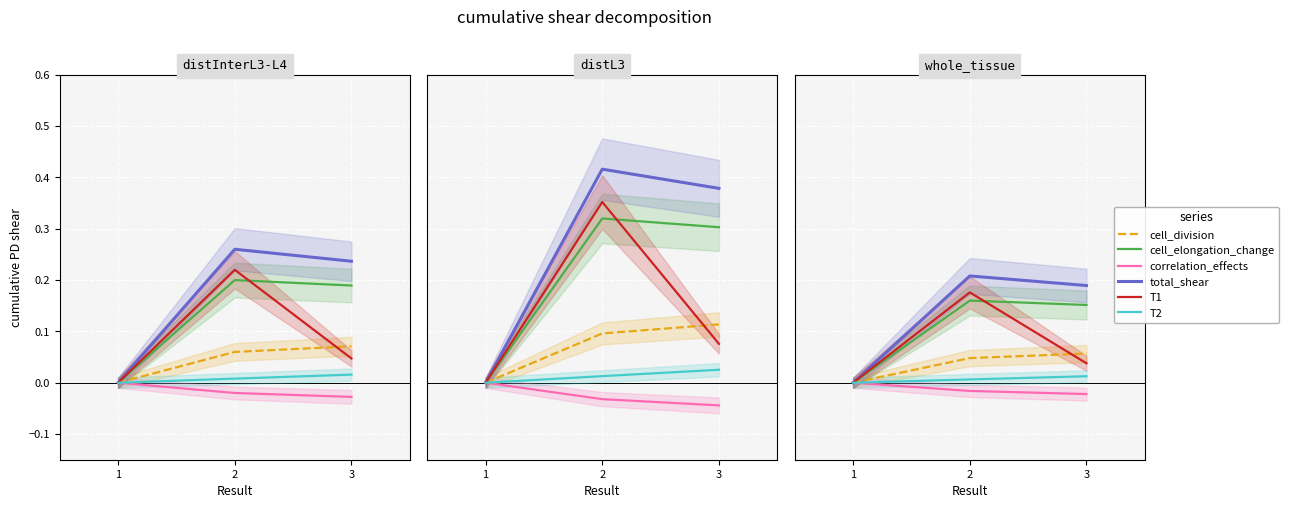

At 1, list the series in order from largest to smallest.

cell_division, cell_elongation_change, correlation_effects, total_shear, T1, T2